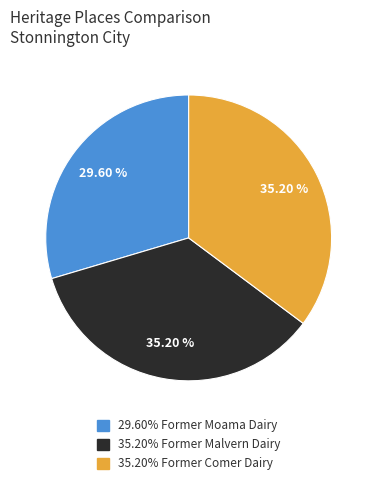

Does any single category account for the majority?

No